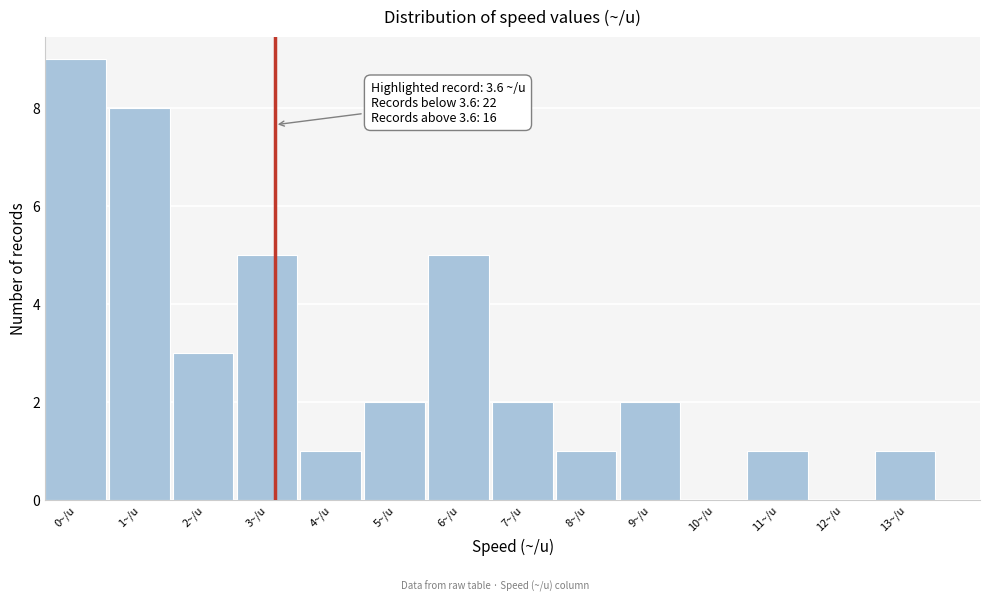

Reading left to right, transcribe all the data shown in this chart.

0~/u=9	1~/u=8	2~/u=3	3~/u=5	4~/u=1	5~/u=2	6~/u=5	7~/u=2	8~/u=1	9~/u=2	10~/u=0	11~/u=1	12~/u=0	13~/u=1